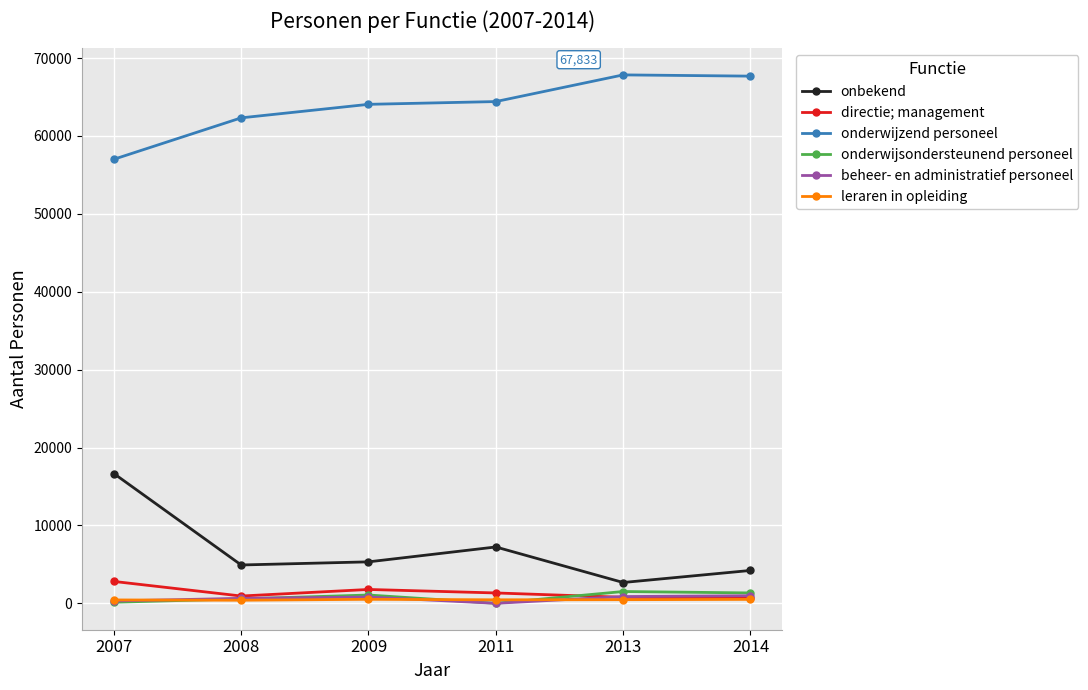

The onbekend series shows 5326 at 2009. True or false?

True